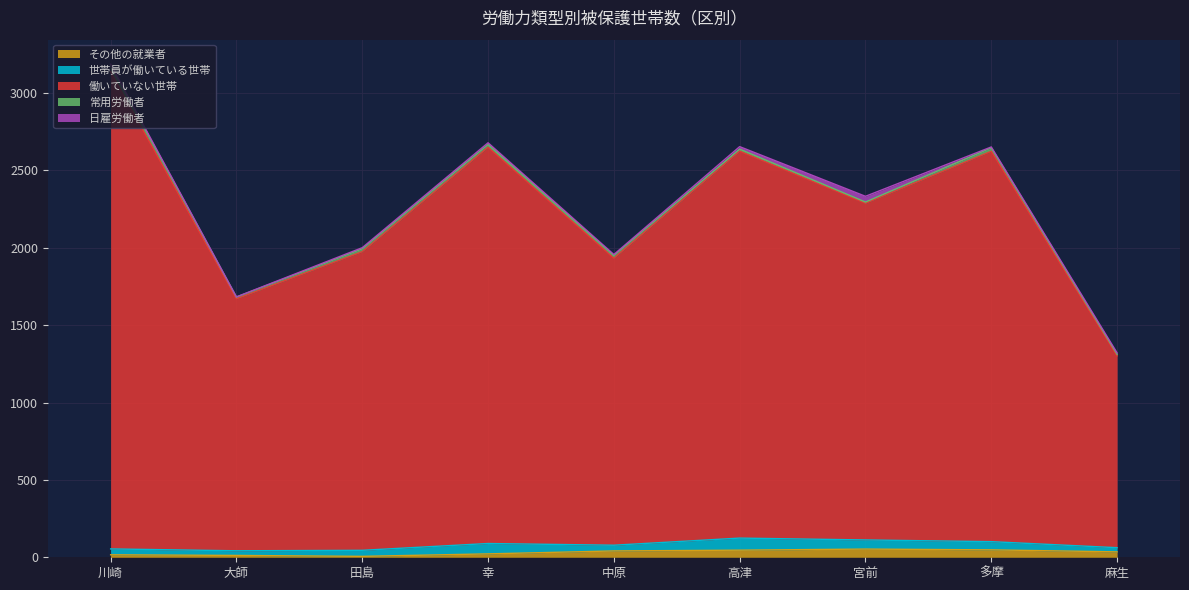

The value of 常用労働者 at 多摩 is 23. True or false?

True